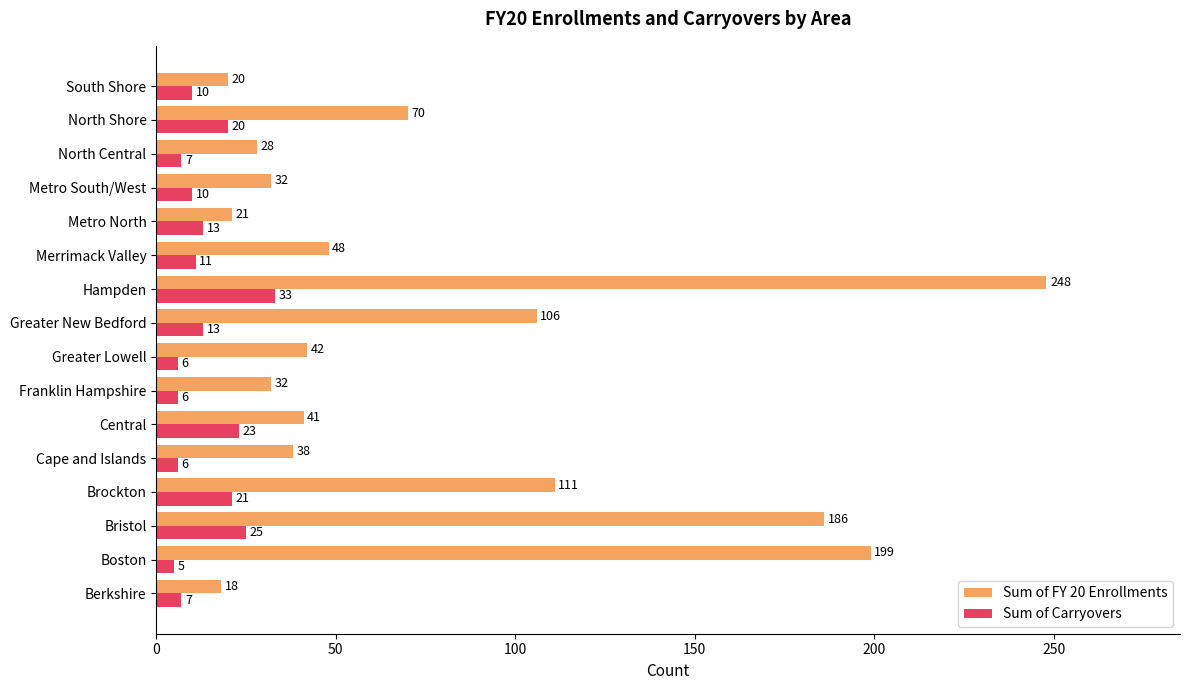

At how many categories does at least one series exceed 149?

3